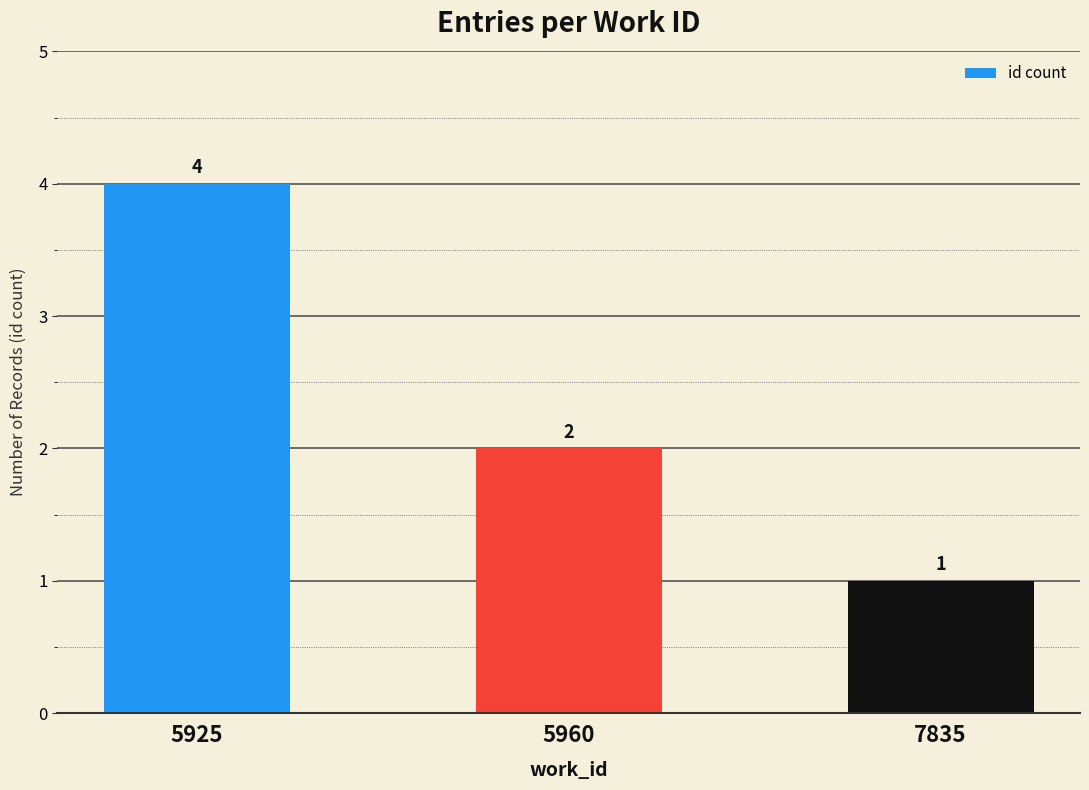

True or false: the data shows 1 at 5925.

False